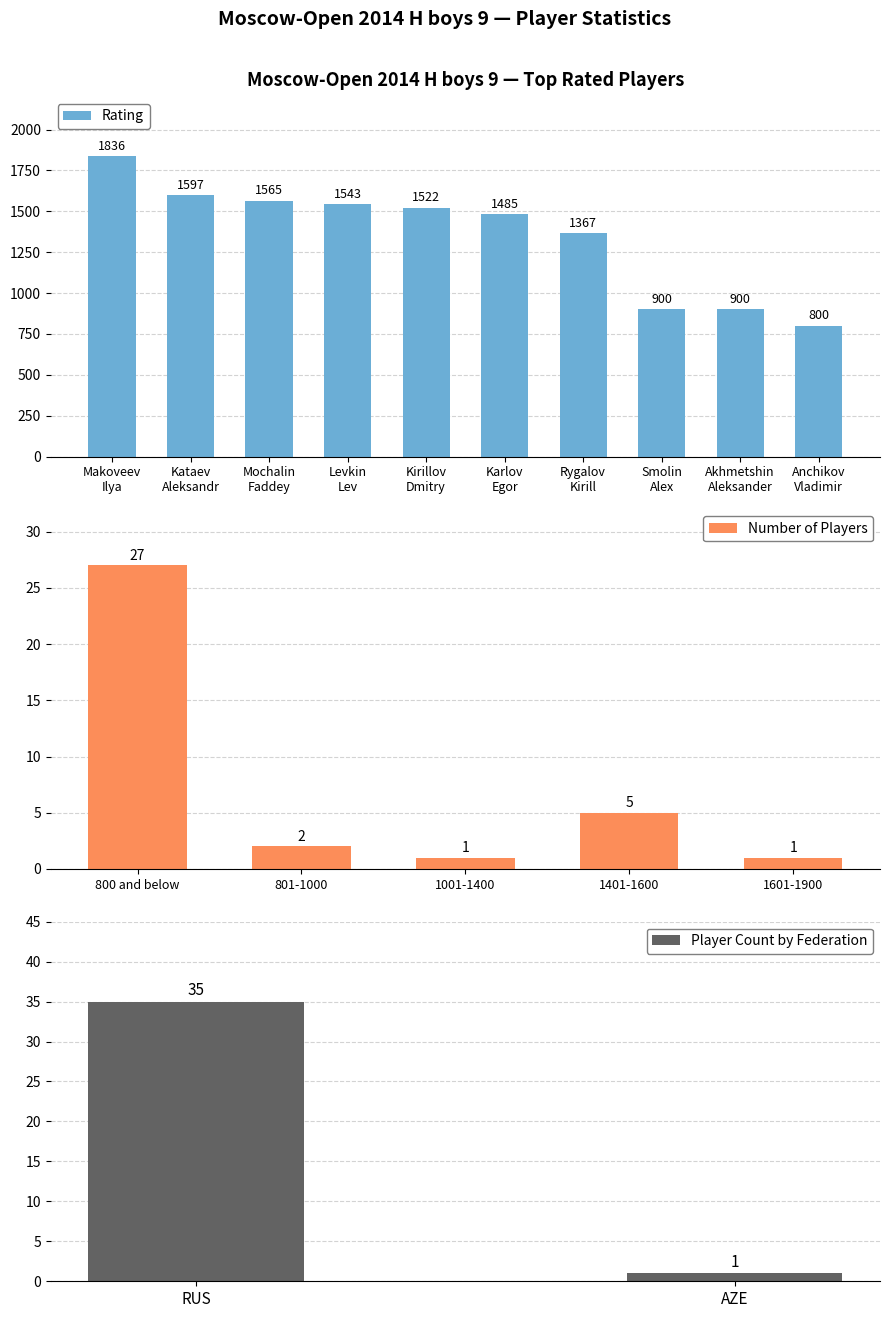

What is the difference between the second highest and minimum values in the Rating series?

797